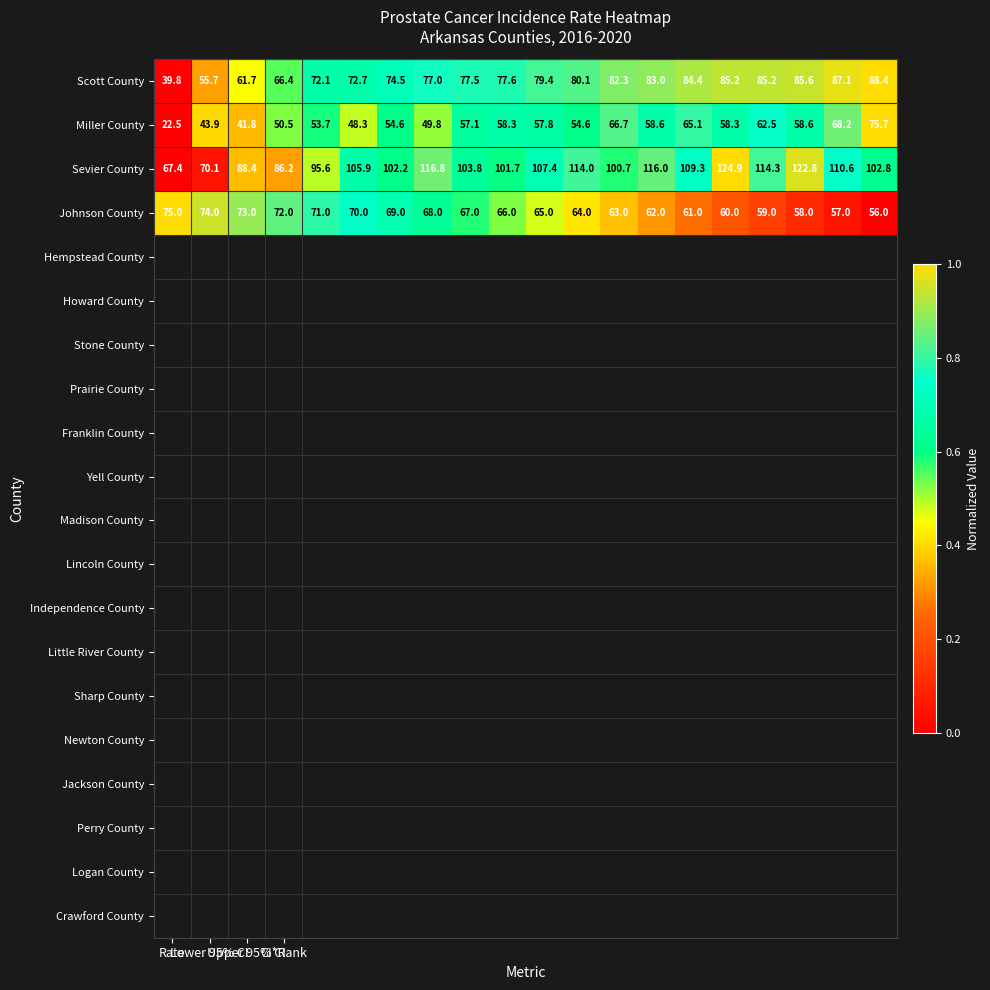

What is the difference between the second highest and second lowest values in the Scott County series?

31.4